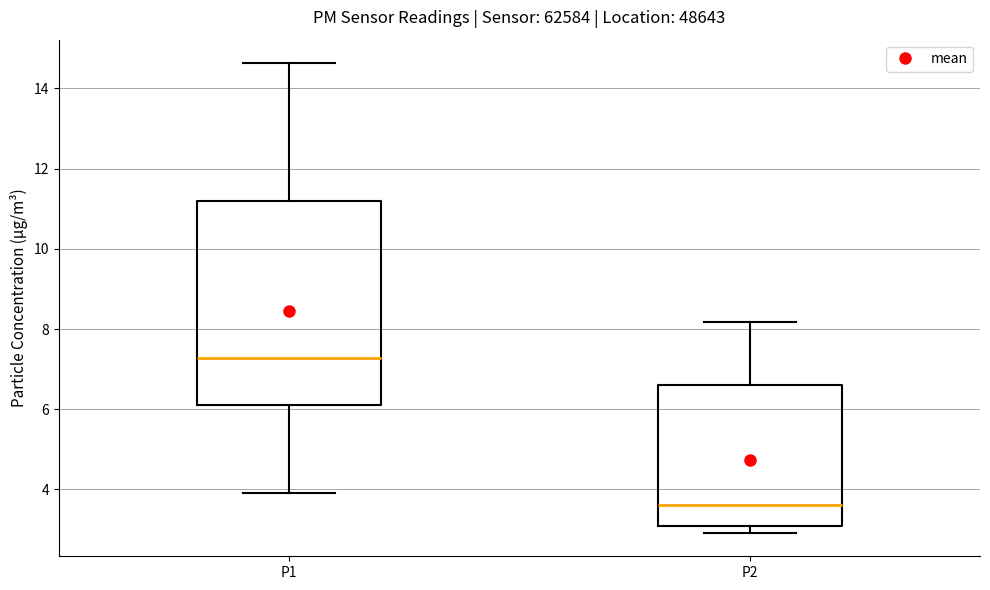

Reading left to right, transcribe this box plot: for each box, give where its median line is, the range the box spans, and where its two whiskers end, as read against the y-axis. The values are not printed on the chart, so give them approximately, as read against the axis.

P1: median 7.2, box 6.0 to 11.2, whiskers 4.0 to 14.6
P2: median 3.6, box 3.2 to 6.6, whiskers 3.0 to 8.2